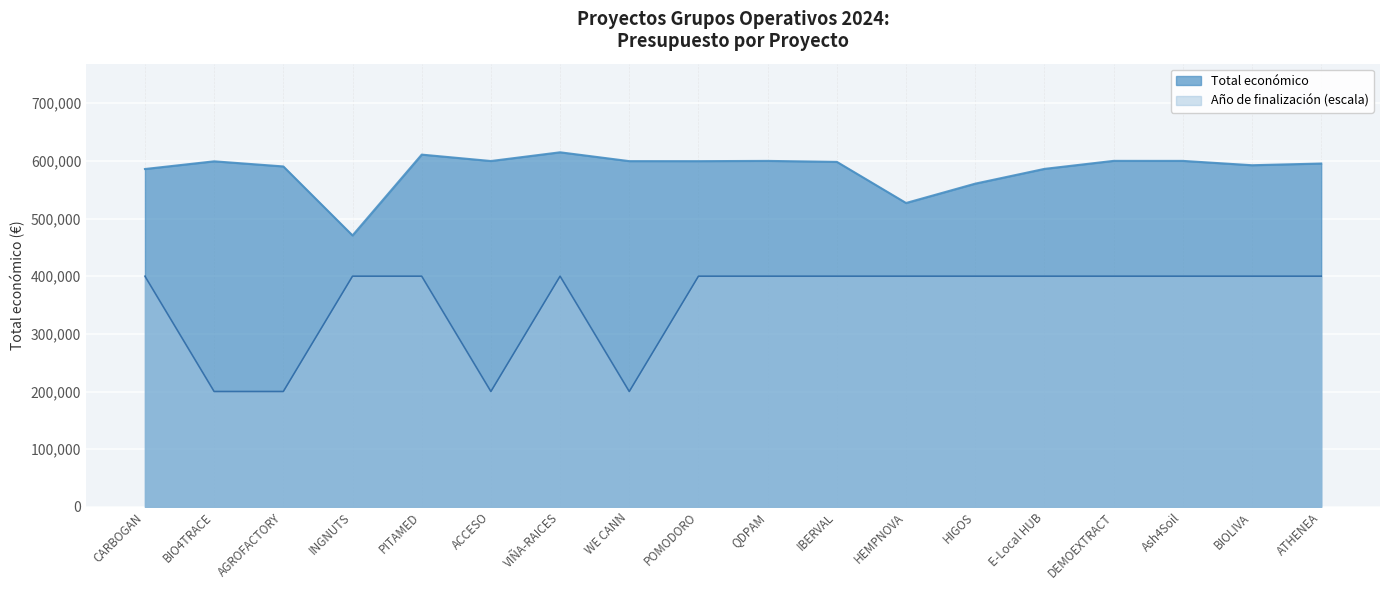

What is the maximum value for Año de finalización?

400000